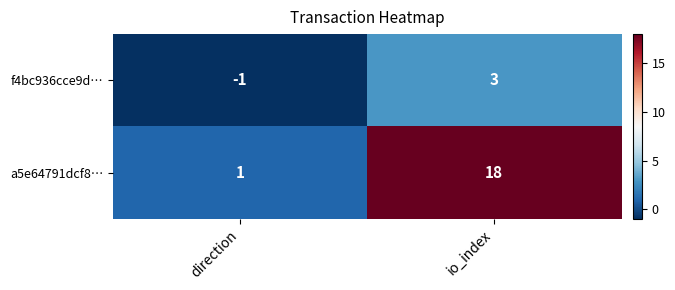

Which category has the highest value across all series?

io_index